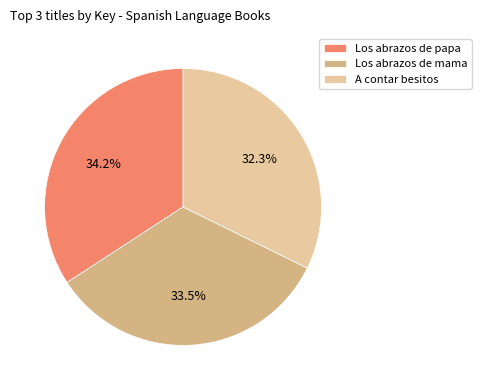

Is it true that A contar besitos is 32% of the pie?

True